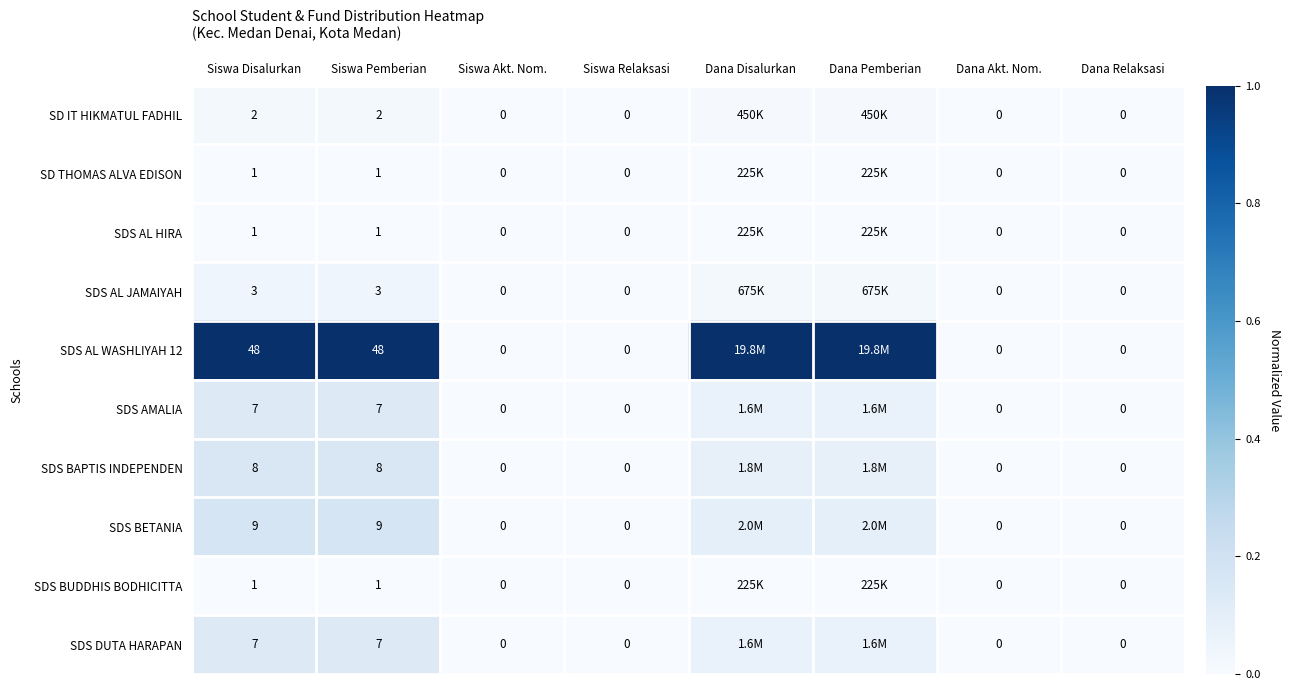

At Dana Relaksasi, list the series in order from smallest to largest.

SD IT HIKMATUL FADHIL, SD THOMAS ALVA EDISON, SDS AL HIRA, SDS AL JAMAIYAH, SDS AL WASHLIYAH 12, SDS AMALIA, SDS BAPTIS INDEPENDEN, SDS BETANIA, SDS BUDDHIS BODHICITTA, SDS DUTA HARAPAN